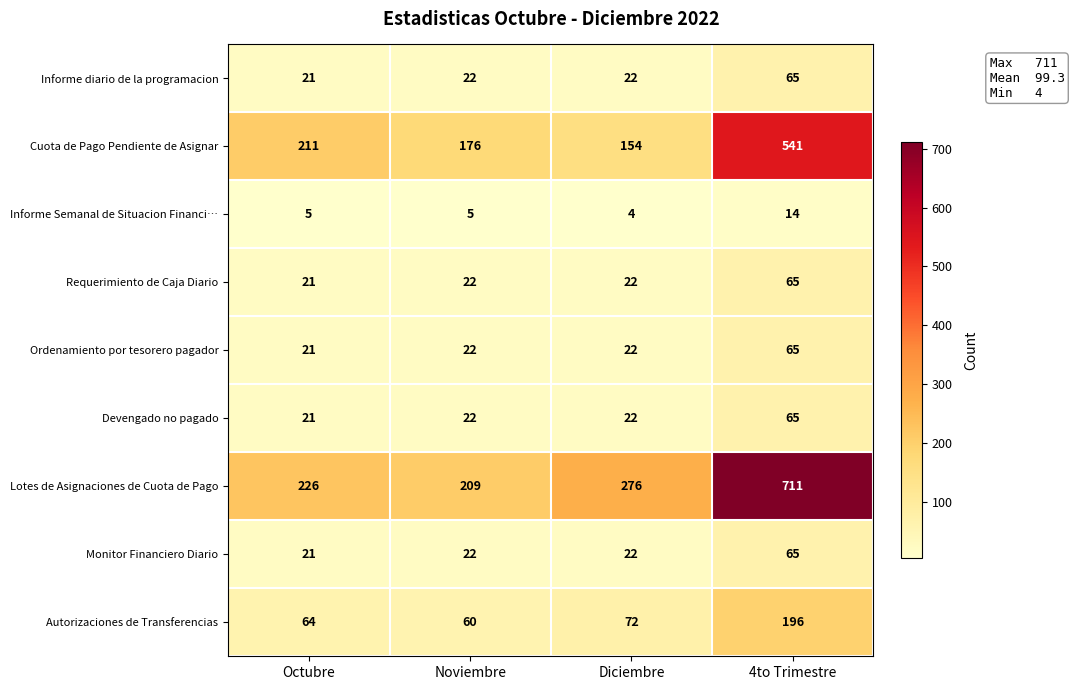

What is the maximum value shown in the chart?

711